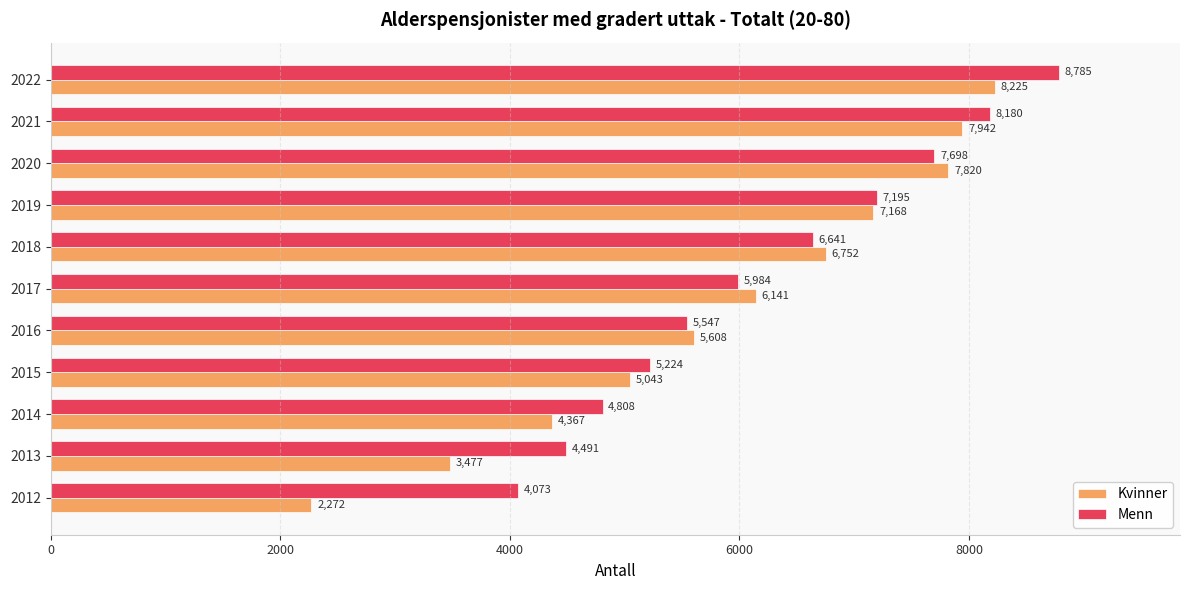

What is the sum of all Kvinner values?

64815